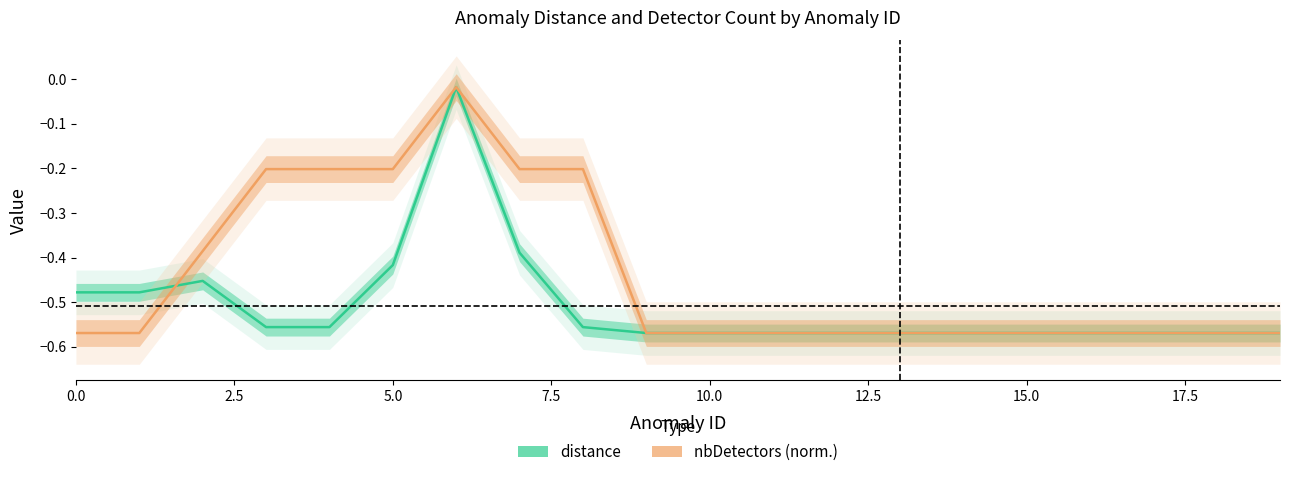

True or false: nbDetectors (norm.) and distance intersect in this chart.

True